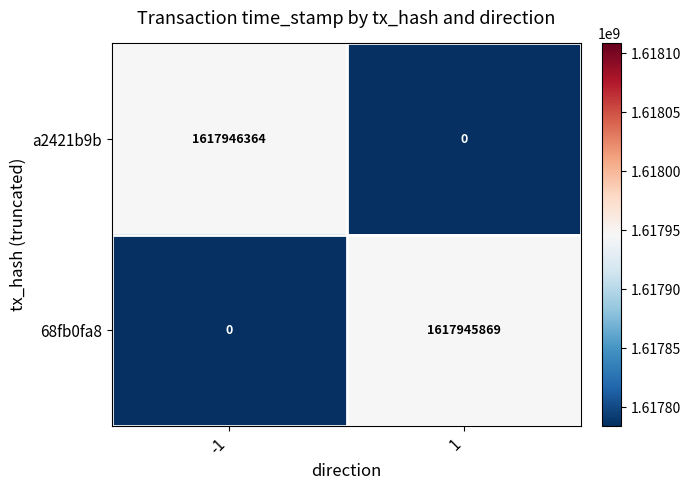

The 68fb0fa8 series shows 2536893077 at 1. True or false?

False